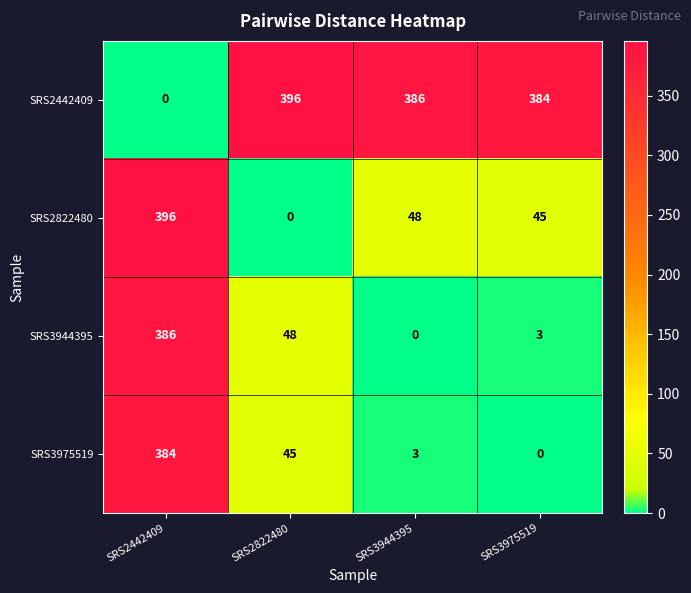

What is the difference between the highest and lowest values at SRS3975519?

384